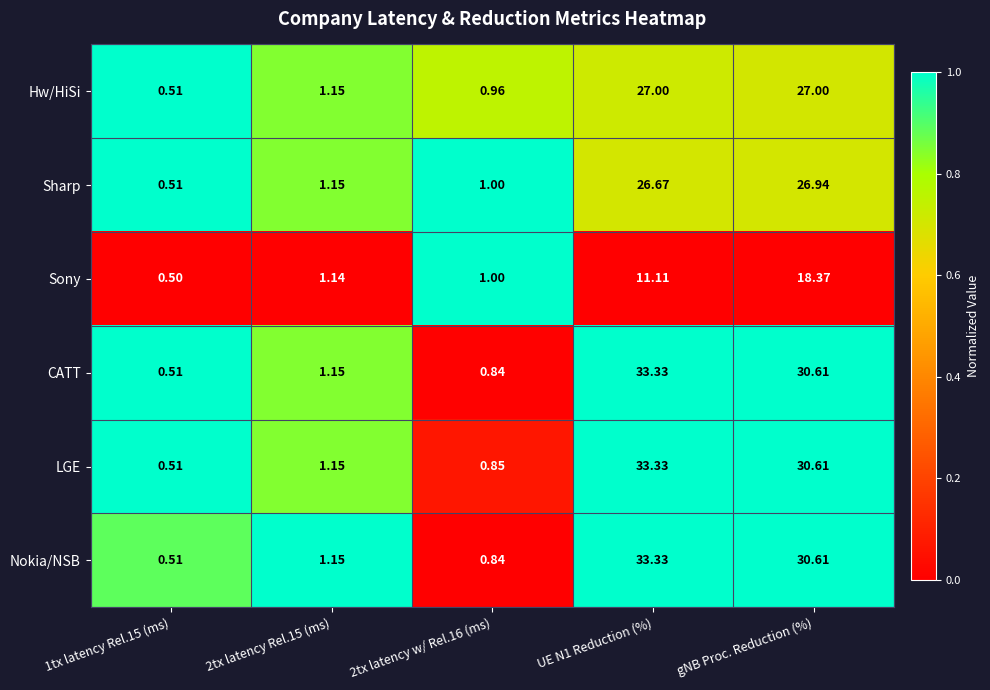

Is the value of Hw/HiSi at 2tx latency Rel.15 (ms) greater than the value of Sony at 2tx latency Rel.15 (ms)?

Yes